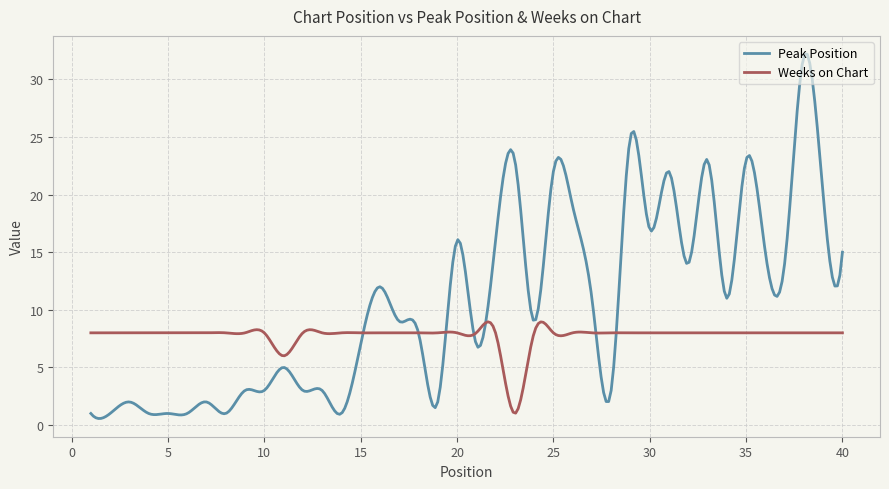

Rank the series by their maximum value, from lowest to highest.

Weeks on Chart, Peak Position